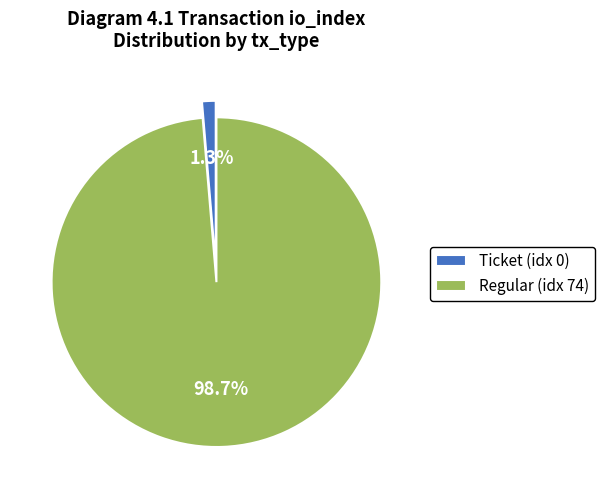

Rank the categories by value from highest to lowest.

Regular (idx 74), Ticket (idx 0)